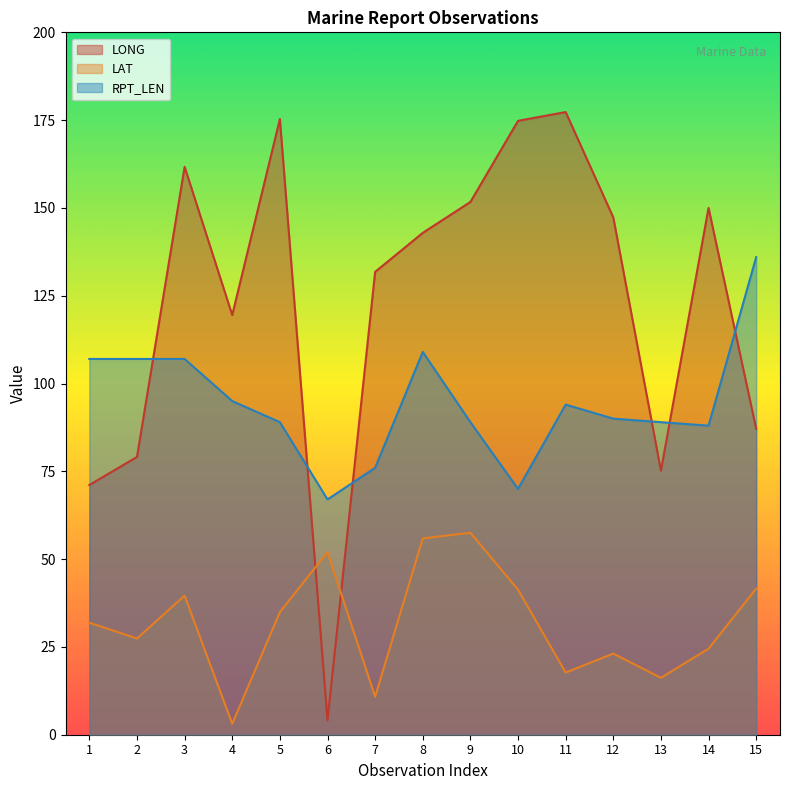

In LONG, how many points are lower than both neighbors (excluding endpoints)?

3